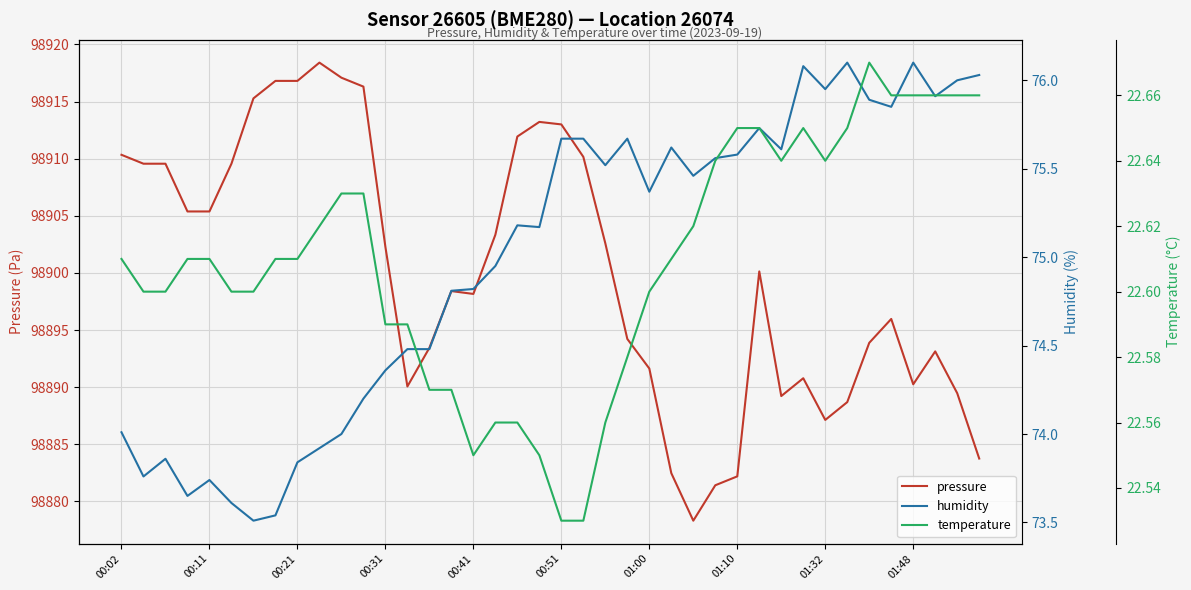

True or false: humidity has more than 2 interior local peaks.

True